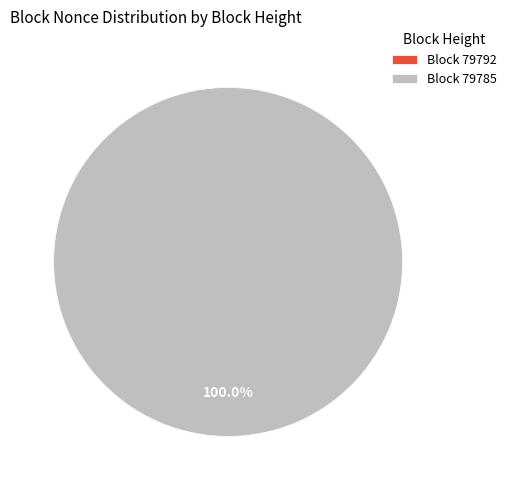

The 79792 slice represents 1% of the pie. True or false?

False